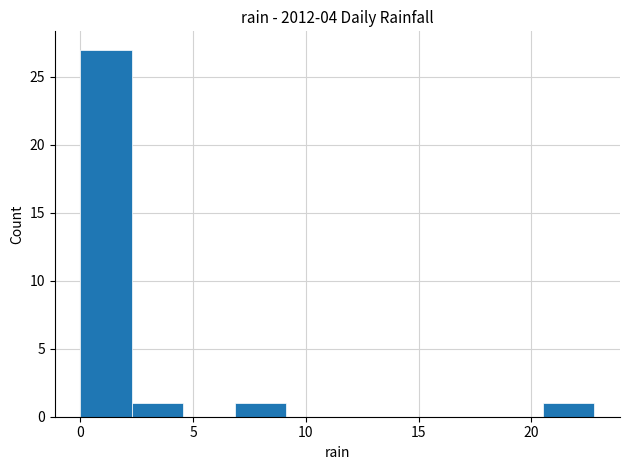

Reading left to right, transcribe this chart: for each bar, give the range it covers on the x-axis and its height. Neither the bar edges nor the heights are printed on the chart, so give them approximately, as read against the axes.

0.0 to 2.5: 27
2.5 to 4.5: 1
4.5 to 7.0: 0
7.0 to 9.0: 1
9.0 to 11.5: 0
11.5 to 13.5: 0
13.5 to 16.0: 0
16.0 to 18.0: 0
18.0 to 20.5: 0
20.5 to 23.0: 1